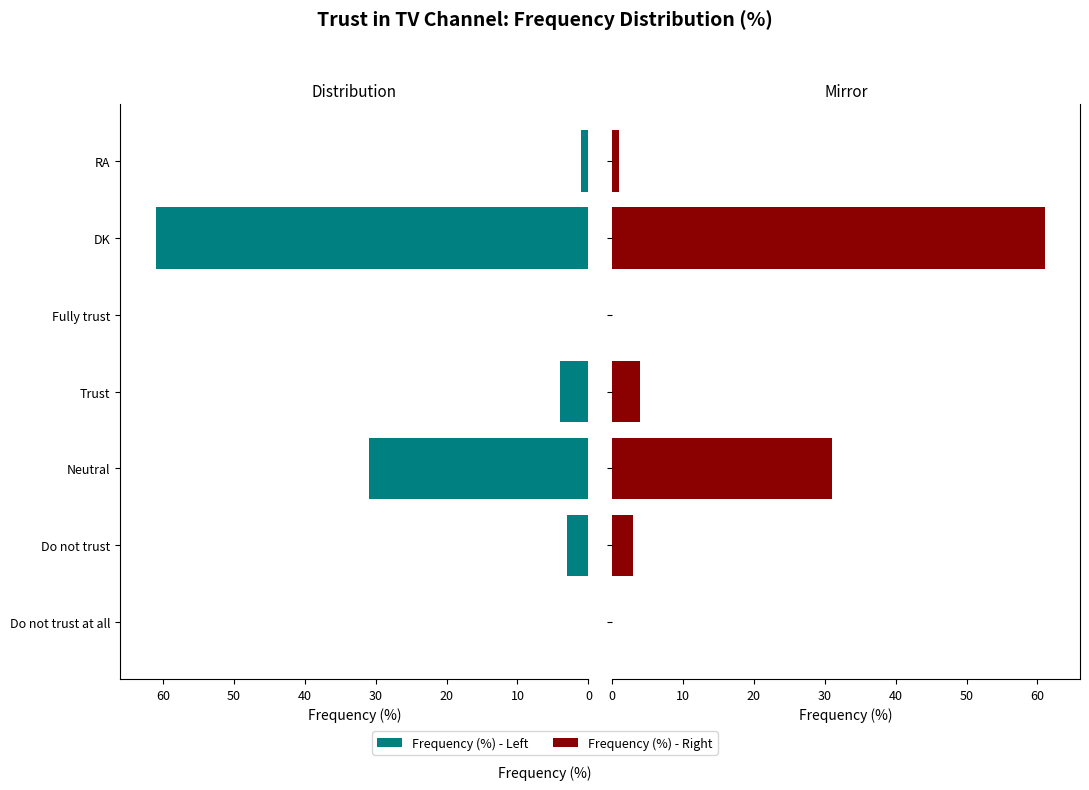

Reading right to left, transcribe all the data shown in this chart.

1	61	0	4	31	3	0